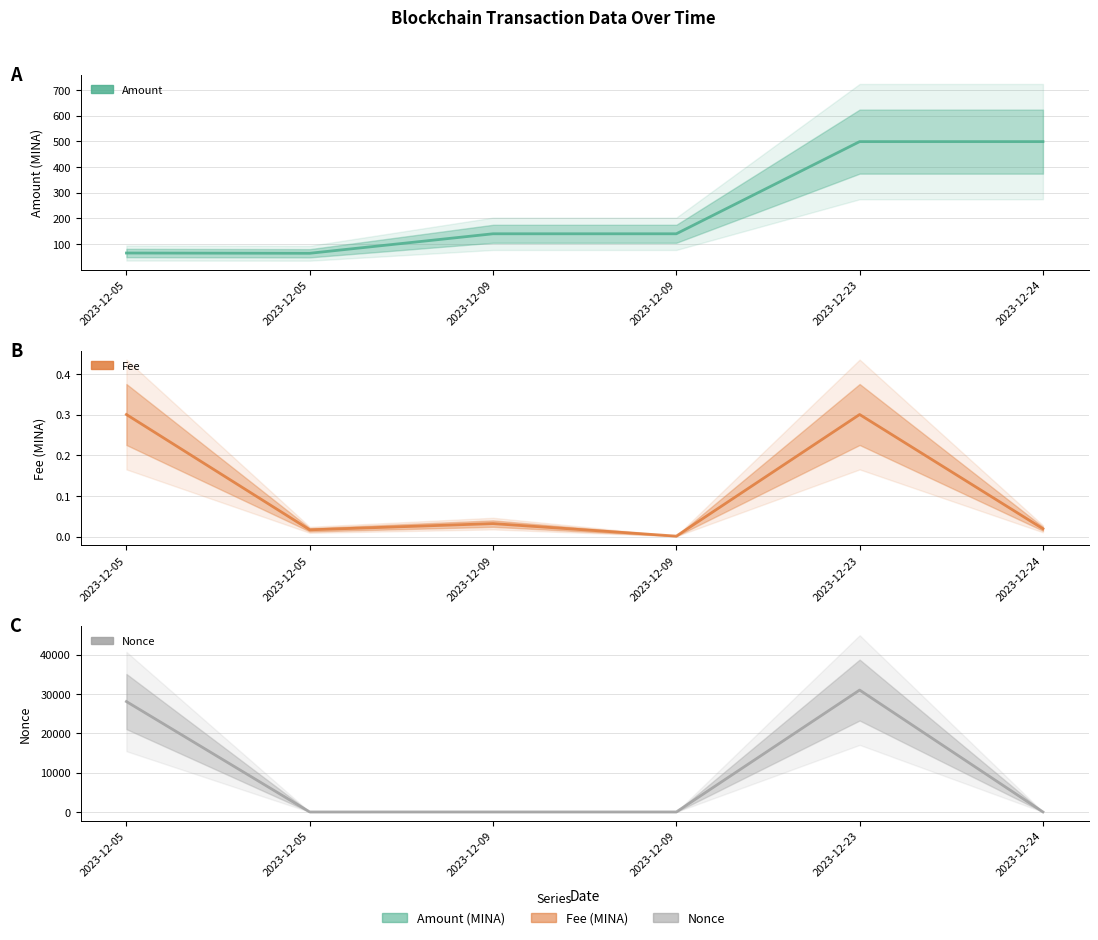

Reading left to right, list all the values displayed in this chart.

Amount (central): 65.0	64.0	139.9	139.9	498.6	498.6
Fee (central): 0.3	0.0	0.0	0.0	0.3	0.0
Nonce (central): 28061.0	0.0	3.0	1.0	30977.0	2.0